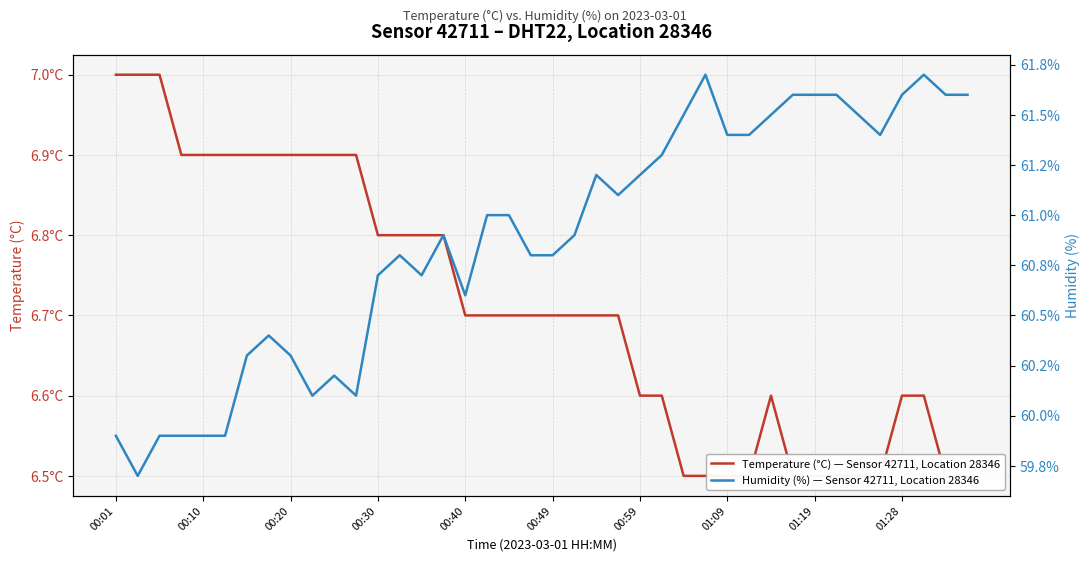

True or false: Humidity (%) — Sensor 42711, Location 28346 and Temperature (°C) — Sensor 42711, Location 28346 intersect in this chart.

False